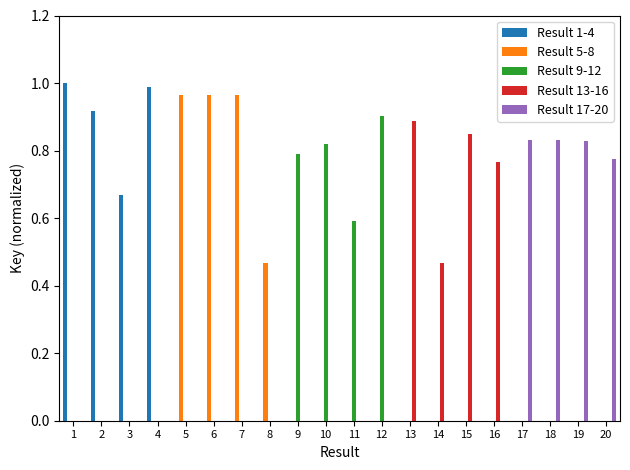

List the series in order of their overall mean, lowest first.

Result 13-16, Result 9-12, Result 17-20, Result 5-8, Result 1-4